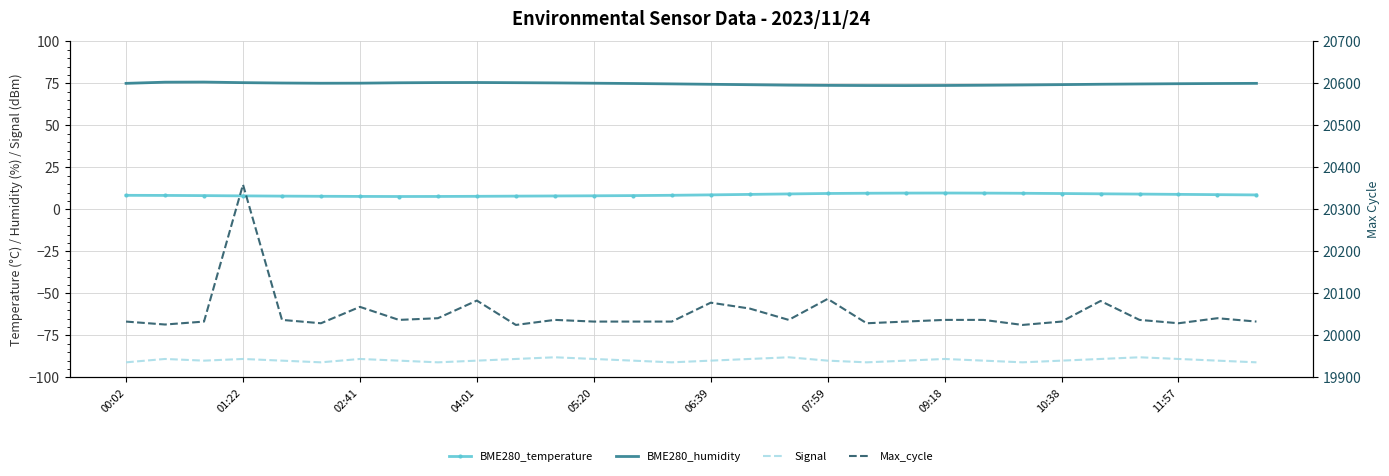

Count the number of categories in the chart.

30